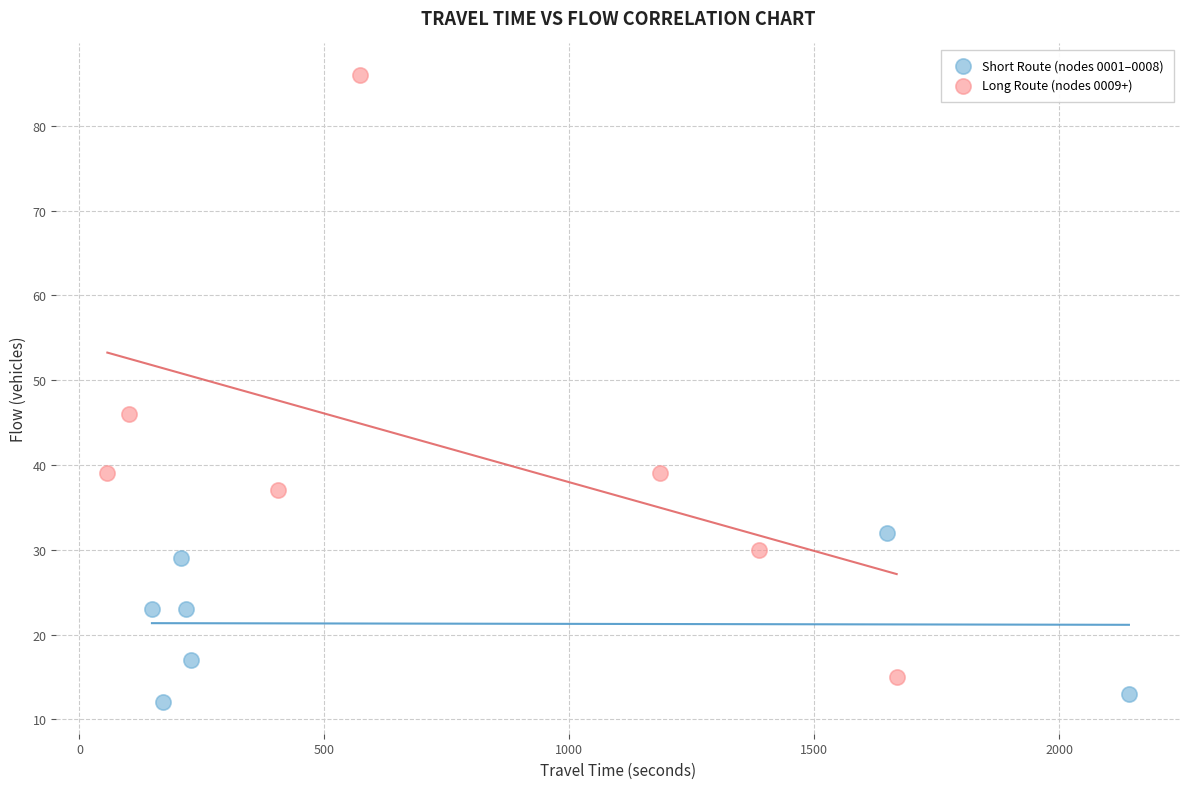

Which series reaches the maximum Y coordinate?

Long Route (nodes 0009+)